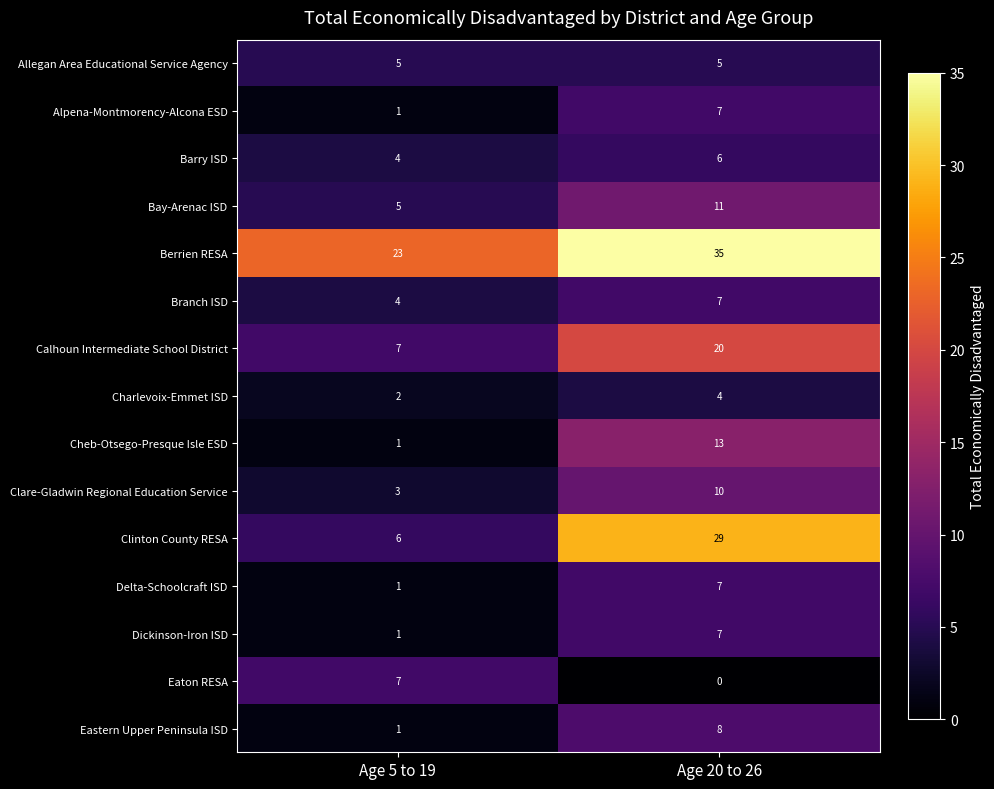

Where is Cheb-Otsego-Presque Isle ESD nearest to the value 7?

Age 5 to 19